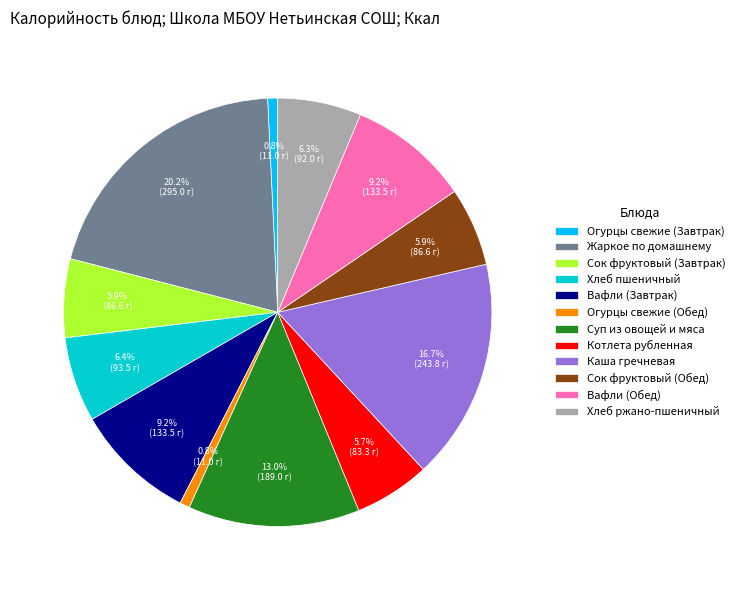

Approximately how many times larger is the value at Вафли (Обед) compared to Жаркое по домашнему?

0.5